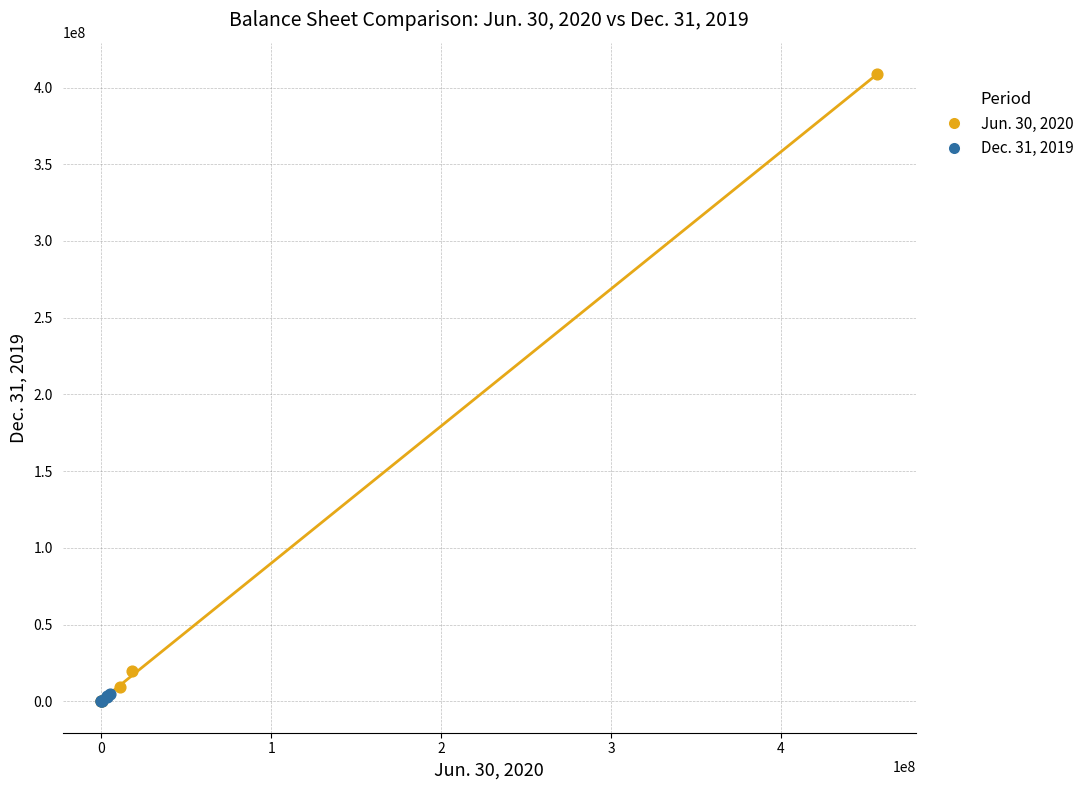

Which series has the widest spread of Y values?

Jun. 30, 2020